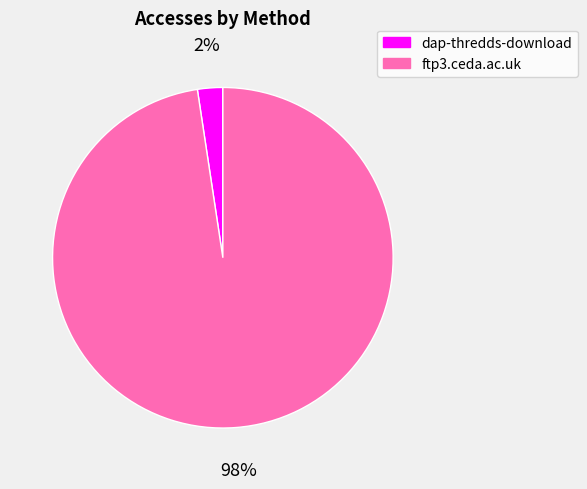

Do dap-thredds-download and ftp3.ceda.ac.uk together represent more than half of the pie?

Yes